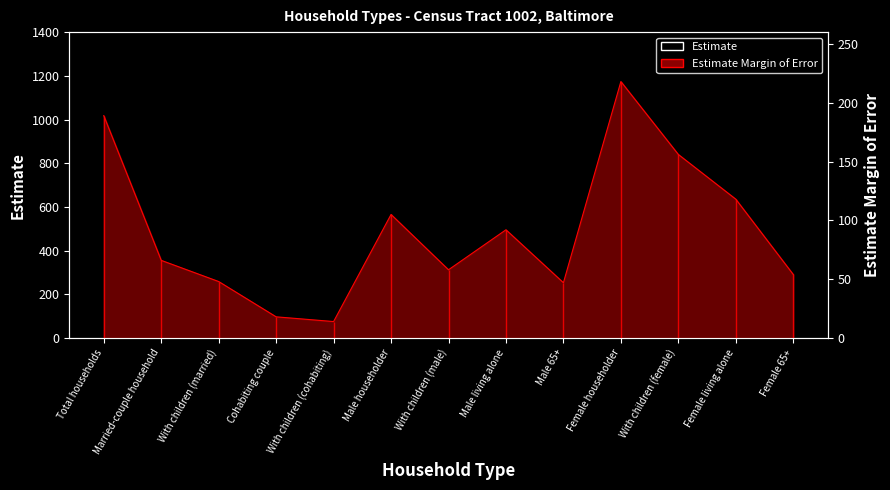

What position from the right is With children (male)?

7